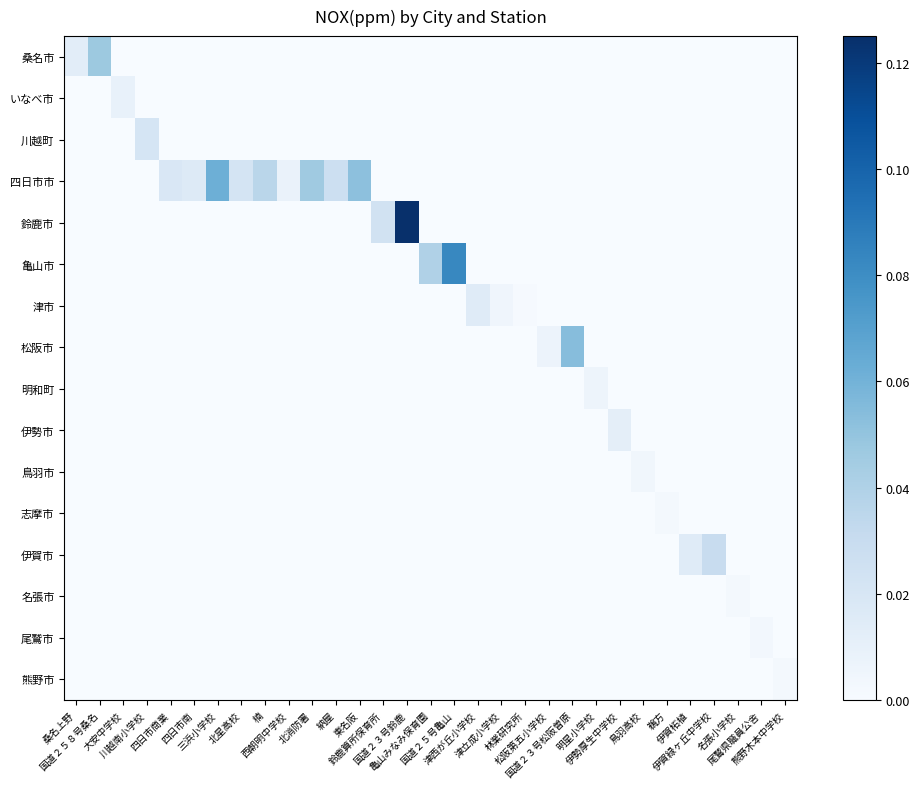

Reading left to right, list all the values displayed in this chart.

桑名市: 桑名上野=0.0	国道２５８号桑名=0.0	大安中学校=0.0	川越南小学校=0.0	四日市商業=0.0	四日市南=0.0	三浜小学校=0.0	北星高校=0.0	楠=0.0	西朝明中学校=0.0	北消防署=0.0	納屋=0.0	東名阪=0.0	鈴鹿算所保育所=0.0	国道２３号鈴鹿=0.0	亀山みなみ保育園=0.0	国道２５号亀山=0.0	津西が丘小学校=0.0	津立成小学校=0.0	林業研究所=0.0	松阪第五小学校=0.0	国道２３号松阪曽原=0.0	明星小学校=0.0	伊勢厚生中学校=0.0	鳥羽高校=0.0	鵜方=0.0	伊賀柘植=0.0	伊賀緑ヶ丘中学校=0.0	名張小学校=0.0	尾鷲県職員公舎=0.0	熊野木本中学校=0.0
いなべ市: 桑名上野=0.0	国道２５８号桑名=0.0	大安中学校=0.0	川越南小学校=0.0	四日市商業=0.0	四日市南=0.0	三浜小学校=0.0	北星高校=0.0	楠=0.0	西朝明中学校=0.0	北消防署=0.0	納屋=0.0	東名阪=0.0	鈴鹿算所保育所=0.0	国道２３号鈴鹿=0.0	亀山みなみ保育園=0.0	国道２５号亀山=0.0	津西が丘小学校=0.0	津立成小学校=0.0	林業研究所=0.0	松阪第五小学校=0.0	国道２３号松阪曽原=0.0	明星小学校=0.0	伊勢厚生中学校=0.0	鳥羽高校=0.0	鵜方=0.0	伊賀柘植=0.0	伊賀緑ヶ丘中学校=0.0	名張小学校=0.0	尾鷲県職員公舎=0.0	熊野木本中学校=0.0
川越町: 桑名上野=0.0	国道２５８号桑名=0.0	大安中学校=0.0	川越南小学校=0.0	四日市商業=0.0	四日市南=0.0	三浜小学校=0.0	北星高校=0.0	楠=0.0	西朝明中学校=0.0	北消防署=0.0	納屋=0.0	東名阪=0.0	鈴鹿算所保育所=0.0	国道２３号鈴鹿=0.0	亀山みなみ保育園=0.0	国道２５号亀山=0.0	津西が丘小学校=0.0	津立成小学校=0.0	林業研究所=0.0	松阪第五小学校=0.0	国道２３号松阪曽原=0.0	明星小学校=0.0	伊勢厚生中学校=0.0	鳥羽高校=0.0	鵜方=0.0	伊賀柘植=0.0	伊賀緑ヶ丘中学校=0.0	名張小学校=0.0	尾鷲県職員公舎=0.0	熊野木本中学校=0.0
四日市市: 桑名上野=0.0	国道２５８号桑名=0.0	大安中学校=0.0	川越南小学校=0.0	四日市商業=0.0	四日市南=0.0	三浜小学校=0.1	北星高校=0.0	楠=0.0	西朝明中学校=0.0	北消防署=0.0	納屋=0.0	東名阪=0.1	鈴鹿算所保育所=0.0	国道２３号鈴鹿=0.0	亀山みなみ保育園=0.0	国道２５号亀山=0.0	津西が丘小学校=0.0	津立成小学校=0.0	林業研究所=0.0	松阪第五小学校=0.0	国道２３号松阪曽原=0.0	明星小学校=0.0	伊勢厚生中学校=0.0	鳥羽高校=0.0	鵜方=0.0	伊賀柘植=0.0	伊賀緑ヶ丘中学校=0.0	名張小学校=0.0	尾鷲県職員公舎=0.0	熊野木本中学校=0.0
鈴鹿市: 桑名上野=0.0	国道２５８号桑名=0.0	大安中学校=0.0	川越南小学校=0.0	四日市商業=0.0	四日市南=0.0	三浜小学校=0.0	北星高校=0.0	楠=0.0	西朝明中学校=0.0	北消防署=0.0	納屋=0.0	東名阪=0.0	鈴鹿算所保育所=0.0	国道２３号鈴鹿=0.1	亀山みなみ保育園=0.0	国道２５号亀山=0.0	津西が丘小学校=0.0	津立成小学校=0.0	林業研究所=0.0	松阪第五小学校=0.0	国道２３号松阪曽原=0.0	明星小学校=0.0	伊勢厚生中学校=0.0	鳥羽高校=0.0	鵜方=0.0	伊賀柘植=0.0	伊賀緑ヶ丘中学校=0.0	名張小学校=0.0	尾鷲県職員公舎=0.0	熊野木本中学校=0.0
亀山市: 桑名上野=0.0	国道２５８号桑名=0.0	大安中学校=0.0	川越南小学校=0.0	四日市商業=0.0	四日市南=0.0	三浜小学校=0.0	北星高校=0.0	楠=0.0	西朝明中学校=0.0	北消防署=0.0	納屋=0.0	東名阪=0.0	鈴鹿算所保育所=0.0	国道２３号鈴鹿=0.0	亀山みなみ保育園=0.0	国道２５号亀山=0.1	津西が丘小学校=0.0	津立成小学校=0.0	林業研究所=0.0	松阪第五小学校=0.0	国道２３号松阪曽原=0.0	明星小学校=0.0	伊勢厚生中学校=0.0	鳥羽高校=0.0	鵜方=0.0	伊賀柘植=0.0	伊賀緑ヶ丘中学校=0.0	名張小学校=0.0	尾鷲県職員公舎=0.0	熊野木本中学校=0.0
津市: 桑名上野=0.0	国道２５８号桑名=0.0	大安中学校=0.0	川越南小学校=0.0	四日市商業=0.0	四日市南=0.0	三浜小学校=0.0	北星高校=0.0	楠=0.0	西朝明中学校=0.0	北消防署=0.0	納屋=0.0	東名阪=0.0	鈴鹿算所保育所=0.0	国道２３号鈴鹿=0.0	亀山みなみ保育園=0.0	国道２５号亀山=0.0	津西が丘小学校=0.0	津立成小学校=0.0	林業研究所=0.0	松阪第五小学校=0.0	国道２３号松阪曽原=0.0	明星小学校=0.0	伊勢厚生中学校=0.0	鳥羽高校=0.0	鵜方=0.0	伊賀柘植=0.0	伊賀緑ヶ丘中学校=0.0	名張小学校=0.0	尾鷲県職員公舎=0.0	熊野木本中学校=0.0
松阪市: 桑名上野=0.0	国道２５８号桑名=0.0	大安中学校=0.0	川越南小学校=0.0	四日市商業=0.0	四日市南=0.0	三浜小学校=0.0	北星高校=0.0	楠=0.0	西朝明中学校=0.0	北消防署=0.0	納屋=0.0	東名阪=0.0	鈴鹿算所保育所=0.0	国道２３号鈴鹿=0.0	亀山みなみ保育園=0.0	国道２５号亀山=0.0	津西が丘小学校=0.0	津立成小学校=0.0	林業研究所=0.0	松阪第五小学校=0.0	国道２３号松阪曽原=0.1	明星小学校=0.0	伊勢厚生中学校=0.0	鳥羽高校=0.0	鵜方=0.0	伊賀柘植=0.0	伊賀緑ヶ丘中学校=0.0	名張小学校=0.0	尾鷲県職員公舎=0.0	熊野木本中学校=0.0
明和町: 桑名上野=0.0	国道２５８号桑名=0.0	大安中学校=0.0	川越南小学校=0.0	四日市商業=0.0	四日市南=0.0	三浜小学校=0.0	北星高校=0.0	楠=0.0	西朝明中学校=0.0	北消防署=0.0	納屋=0.0	東名阪=0.0	鈴鹿算所保育所=0.0	国道２３号鈴鹿=0.0	亀山みなみ保育園=0.0	国道２５号亀山=0.0	津西が丘小学校=0.0	津立成小学校=0.0	林業研究所=0.0	松阪第五小学校=0.0	国道２３号松阪曽原=0.0	明星小学校=0.0	伊勢厚生中学校=0.0	鳥羽高校=0.0	鵜方=0.0	伊賀柘植=0.0	伊賀緑ヶ丘中学校=0.0	名張小学校=0.0	尾鷲県職員公舎=0.0	熊野木本中学校=0.0
伊勢市: 桑名上野=0.0	国道２５８号桑名=0.0	大安中学校=0.0	川越南小学校=0.0	四日市商業=0.0	四日市南=0.0	三浜小学校=0.0	北星高校=0.0	楠=0.0	西朝明中学校=0.0	北消防署=0.0	納屋=0.0	東名阪=0.0	鈴鹿算所保育所=0.0	国道２３号鈴鹿=0.0	亀山みなみ保育園=0.0	国道２５号亀山=0.0	津西が丘小学校=0.0	津立成小学校=0.0	林業研究所=0.0	松阪第五小学校=0.0	国道２３号松阪曽原=0.0	明星小学校=0.0	伊勢厚生中学校=0.0	鳥羽高校=0.0	鵜方=0.0	伊賀柘植=0.0	伊賀緑ヶ丘中学校=0.0	名張小学校=0.0	尾鷲県職員公舎=0.0	熊野木本中学校=0.0
鳥羽市: 桑名上野=0.0	国道２５８号桑名=0.0	大安中学校=0.0	川越南小学校=0.0	四日市商業=0.0	四日市南=0.0	三浜小学校=0.0	北星高校=0.0	楠=0.0	西朝明中学校=0.0	北消防署=0.0	納屋=0.0	東名阪=0.0	鈴鹿算所保育所=0.0	国道２３号鈴鹿=0.0	亀山みなみ保育園=0.0	国道２５号亀山=0.0	津西が丘小学校=0.0	津立成小学校=0.0	林業研究所=0.0	松阪第五小学校=0.0	国道２３号松阪曽原=0.0	明星小学校=0.0	伊勢厚生中学校=0.0	鳥羽高校=0.0	鵜方=0.0	伊賀柘植=0.0	伊賀緑ヶ丘中学校=0.0	名張小学校=0.0	尾鷲県職員公舎=0.0	熊野木本中学校=0.0
志摩市: 桑名上野=0.0	国道２５８号桑名=0.0	大安中学校=0.0	川越南小学校=0.0	四日市商業=0.0	四日市南=0.0	三浜小学校=0.0	北星高校=0.0	楠=0.0	西朝明中学校=0.0	北消防署=0.0	納屋=0.0	東名阪=0.0	鈴鹿算所保育所=0.0	国道２３号鈴鹿=0.0	亀山みなみ保育園=0.0	国道２５号亀山=0.0	津西が丘小学校=0.0	津立成小学校=0.0	林業研究所=0.0	松阪第五小学校=0.0	国道２３号松阪曽原=0.0	明星小学校=0.0	伊勢厚生中学校=0.0	鳥羽高校=0.0	鵜方=0.0	伊賀柘植=0.0	伊賀緑ヶ丘中学校=0.0	名張小学校=0.0	尾鷲県職員公舎=0.0	熊野木本中学校=0.0
伊賀市: 桑名上野=0.0	国道２５８号桑名=0.0	大安中学校=0.0	川越南小学校=0.0	四日市商業=0.0	四日市南=0.0	三浜小学校=0.0	北星高校=0.0	楠=0.0	西朝明中学校=0.0	北消防署=0.0	納屋=0.0	東名阪=0.0	鈴鹿算所保育所=0.0	国道２３号鈴鹿=0.0	亀山みなみ保育園=0.0	国道２５号亀山=0.0	津西が丘小学校=0.0	津立成小学校=0.0	林業研究所=0.0	松阪第五小学校=0.0	国道２３号松阪曽原=0.0	明星小学校=0.0	伊勢厚生中学校=0.0	鳥羽高校=0.0	鵜方=0.0	伊賀柘植=0.0	伊賀緑ヶ丘中学校=0.0	名張小学校=0.0	尾鷲県職員公舎=0.0	熊野木本中学校=0.0
名張市: 桑名上野=0.0	国道２５８号桑名=0.0	大安中学校=0.0	川越南小学校=0.0	四日市商業=0.0	四日市南=0.0	三浜小学校=0.0	北星高校=0.0	楠=0.0	西朝明中学校=0.0	北消防署=0.0	納屋=0.0	東名阪=0.0	鈴鹿算所保育所=0.0	国道２３号鈴鹿=0.0	亀山みなみ保育園=0.0	国道２５号亀山=0.0	津西が丘小学校=0.0	津立成小学校=0.0	林業研究所=0.0	松阪第五小学校=0.0	国道２３号松阪曽原=0.0	明星小学校=0.0	伊勢厚生中学校=0.0	鳥羽高校=0.0	鵜方=0.0	伊賀柘植=0.0	伊賀緑ヶ丘中学校=0.0	名張小学校=0.0	尾鷲県職員公舎=0.0	熊野木本中学校=0.0
尾鷲市: 桑名上野=0.0	国道２５８号桑名=0.0	大安中学校=0.0	川越南小学校=0.0	四日市商業=0.0	四日市南=0.0	三浜小学校=0.0	北星高校=0.0	楠=0.0	西朝明中学校=0.0	北消防署=0.0	納屋=0.0	東名阪=0.0	鈴鹿算所保育所=0.0	国道２３号鈴鹿=0.0	亀山みなみ保育園=0.0	国道２５号亀山=0.0	津西が丘小学校=0.0	津立成小学校=0.0	林業研究所=0.0	松阪第五小学校=0.0	国道２３号松阪曽原=0.0	明星小学校=0.0	伊勢厚生中学校=0.0	鳥羽高校=0.0	鵜方=0.0	伊賀柘植=0.0	伊賀緑ヶ丘中学校=0.0	名張小学校=0.0	尾鷲県職員公舎=0.0	熊野木本中学校=0.0
熊野市: 桑名上野=0.0	国道２５８号桑名=0.0	大安中学校=0.0	川越南小学校=0.0	四日市商業=0.0	四日市南=0.0	三浜小学校=0.0	北星高校=0.0	楠=0.0	西朝明中学校=0.0	北消防署=0.0	納屋=0.0	東名阪=0.0	鈴鹿算所保育所=0.0	国道２３号鈴鹿=0.0	亀山みなみ保育園=0.0	国道２５号亀山=0.0	津西が丘小学校=0.0	津立成小学校=0.0	林業研究所=0.0	松阪第五小学校=0.0	国道２３号松阪曽原=0.0	明星小学校=0.0	伊勢厚生中学校=0.0	鳥羽高校=0.0	鵜方=0.0	伊賀柘植=0.0	伊賀緑ヶ丘中学校=0.0	名張小学校=0.0	尾鷲県職員公舎=0.0	熊野木本中学校=0.0